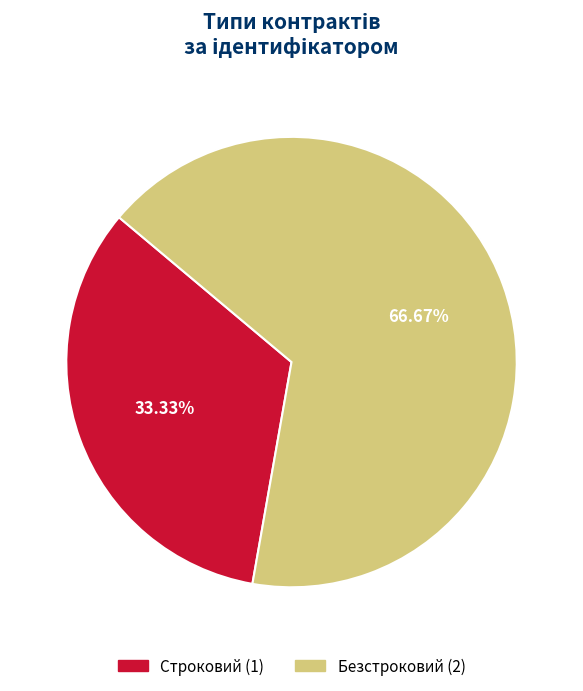

What is the largest slice in the pie chart?

Безстроковий